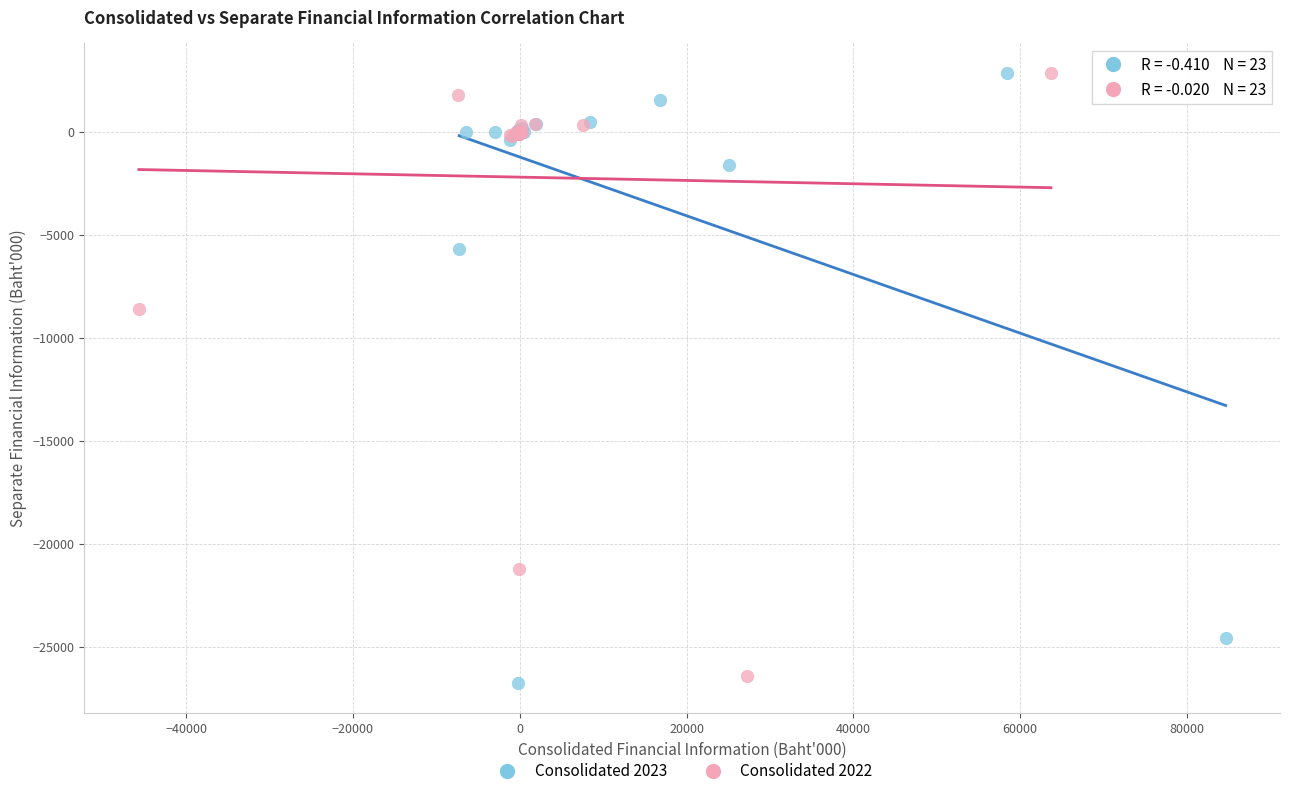

Which series reaches the minimum Y coordinate?

Consolidated 2023